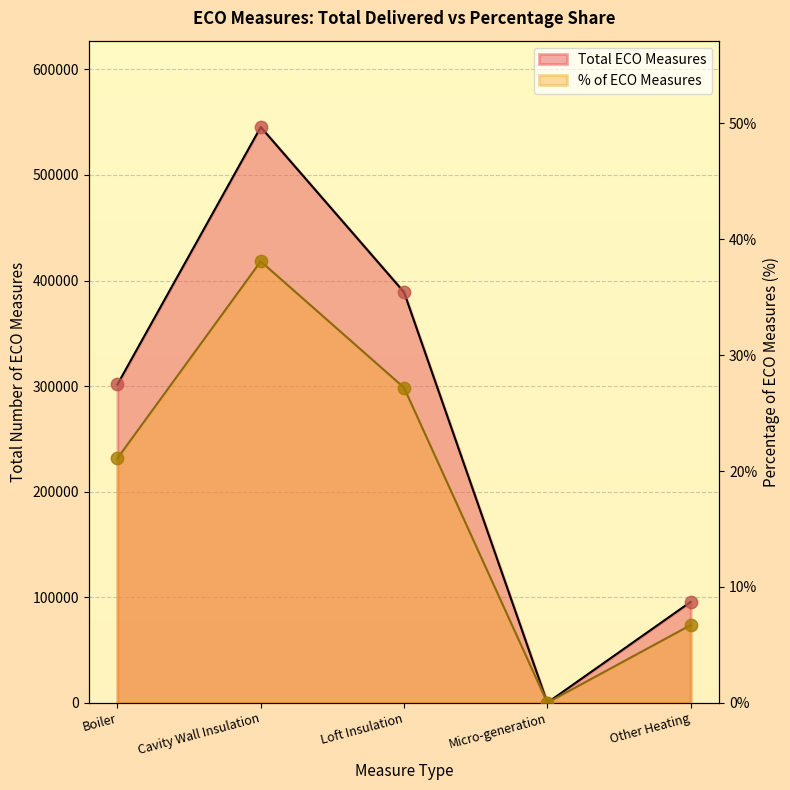

Which series contains the lowest Y value?

Total ECO Measures